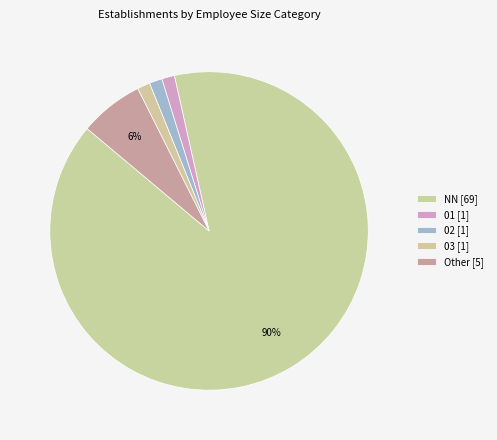

How many slices are in this pie chart?

5